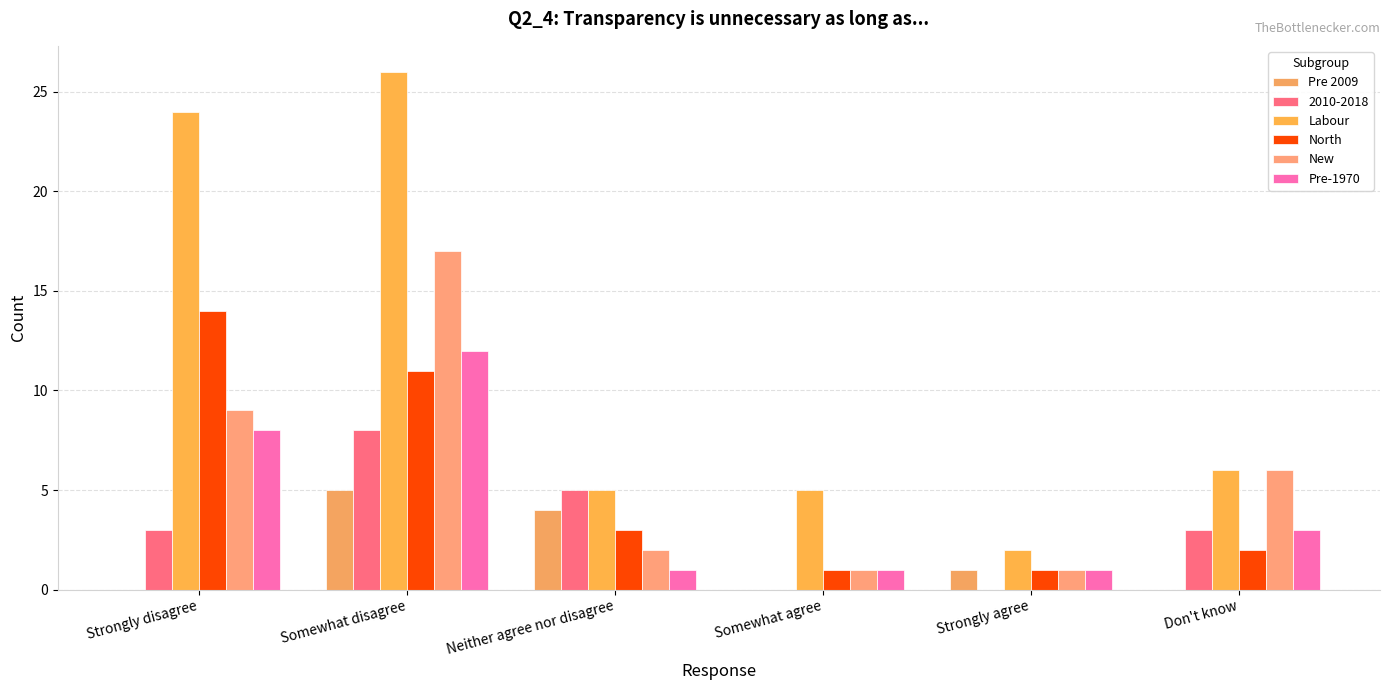

How many data points does each series have?

6